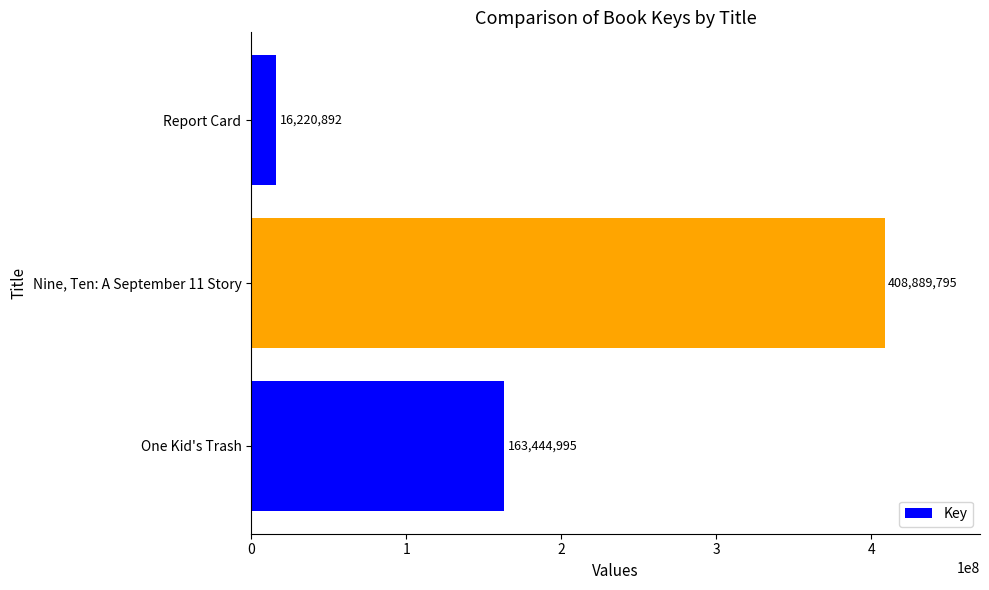

What is the difference between the maximum and minimum values?

392668903